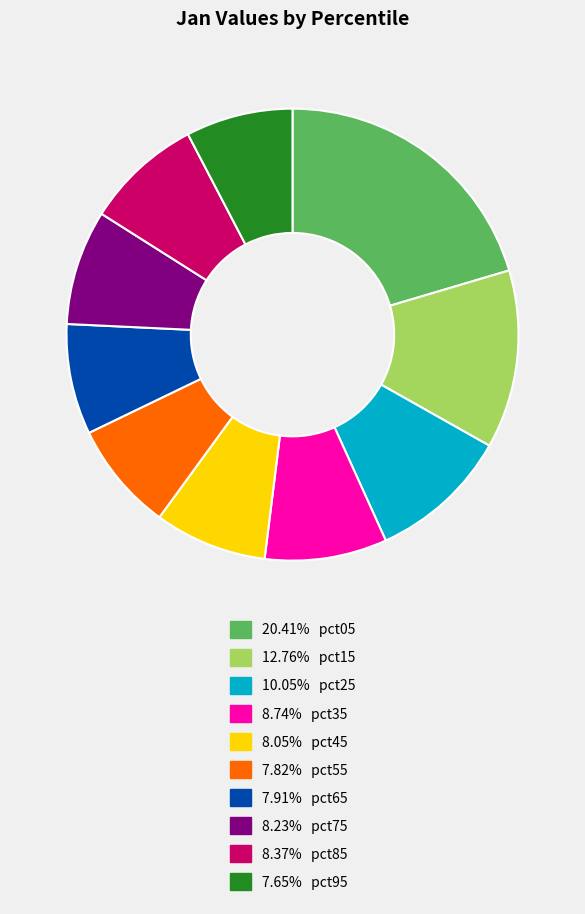

Is there any slice that represents more than half of the pie?

No